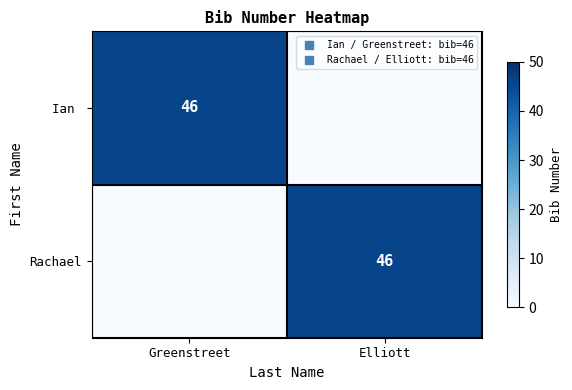

Which series has the largest range (max minus min)?

Ian